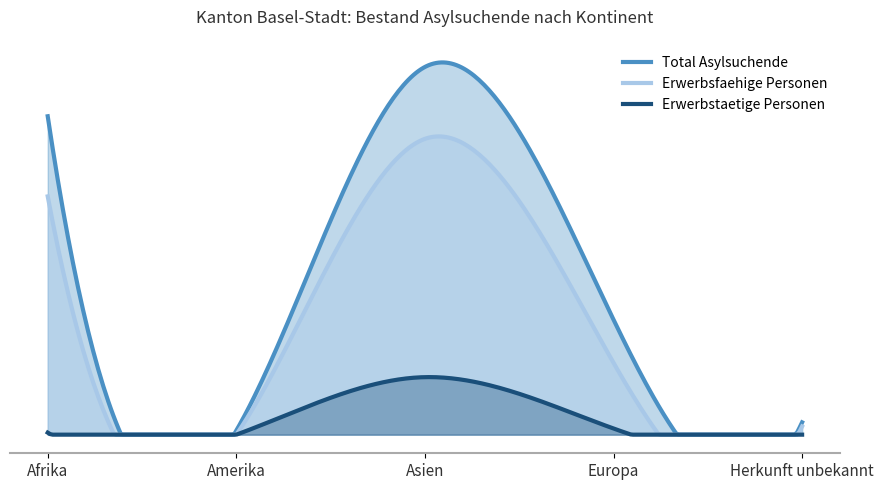

Does the chart display data point markers on the line(s)?

No